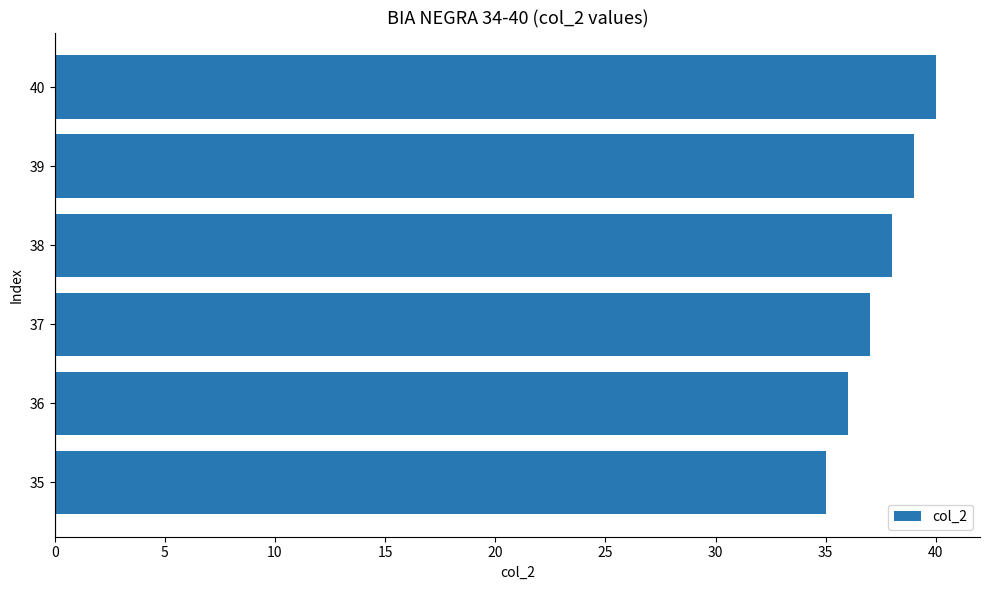

True or false: the data shows 40 at 40.

True